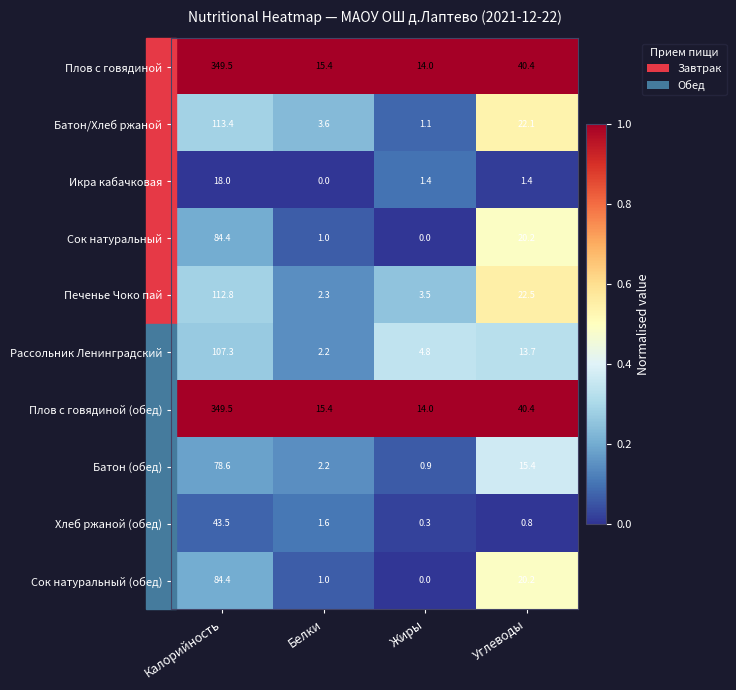

What is the spread (max minus min) of values at Углеводы?

39.6